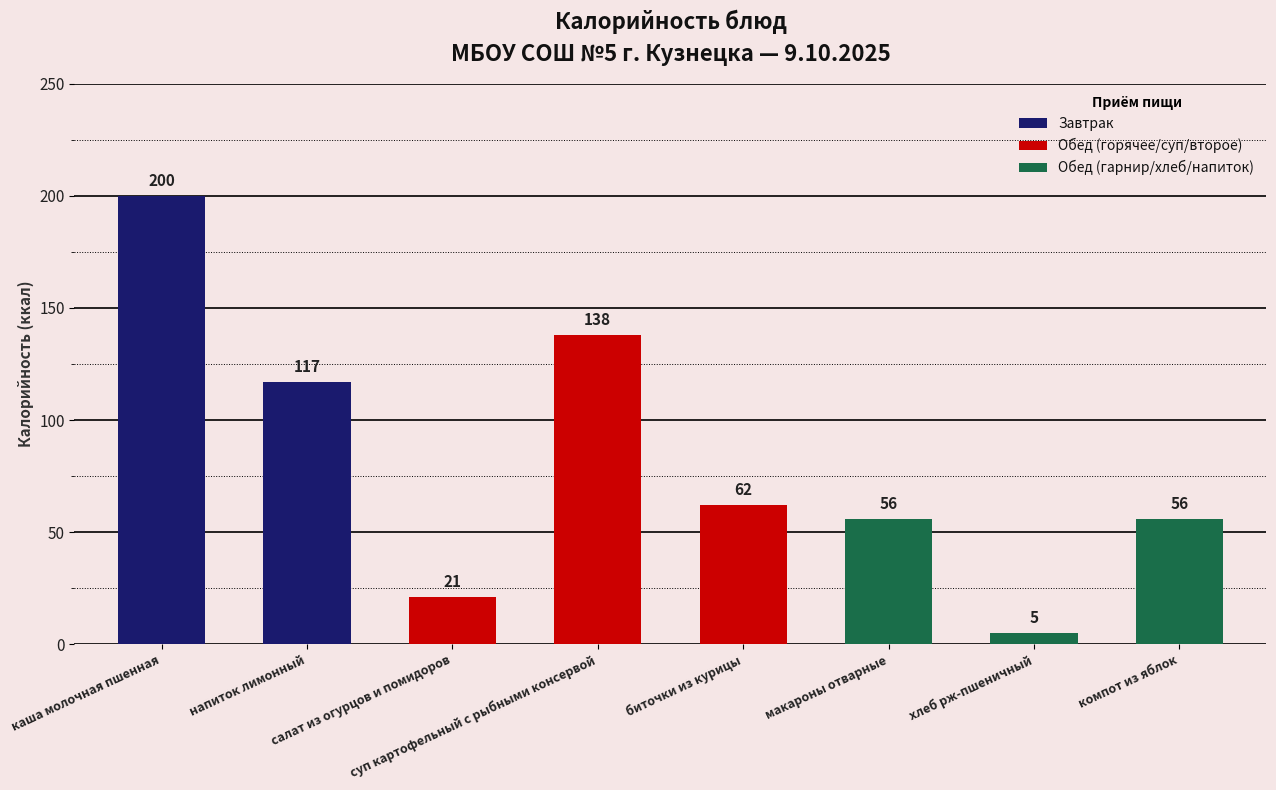

How many bars are there in total?

8